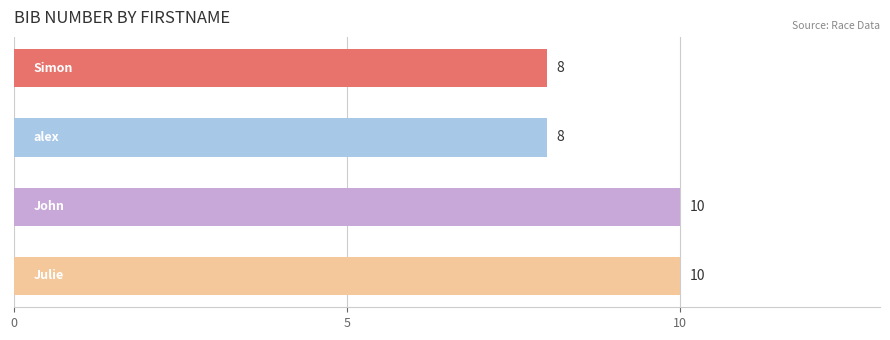

What is the value of the 2nd bar from the top?

8